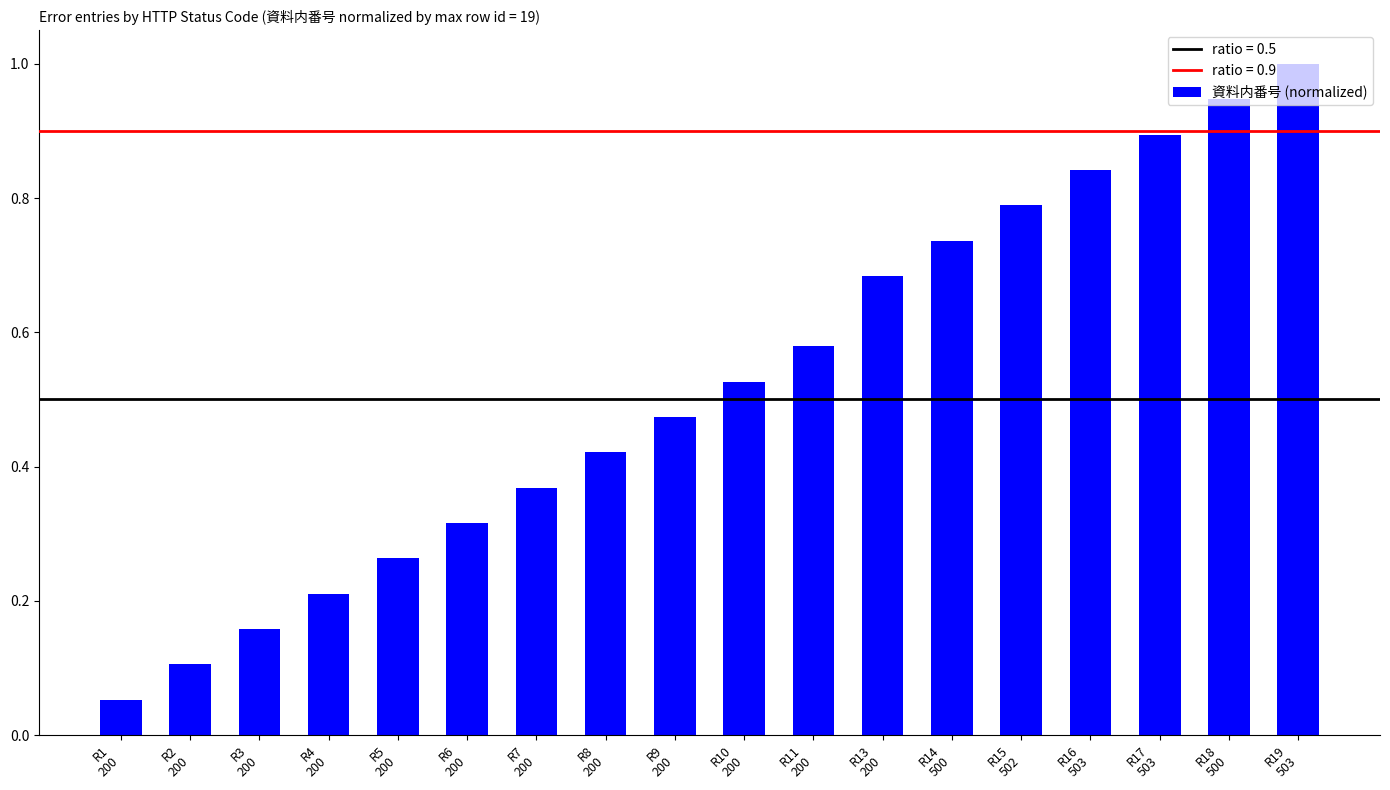

Does the chart contain any negative values?

No